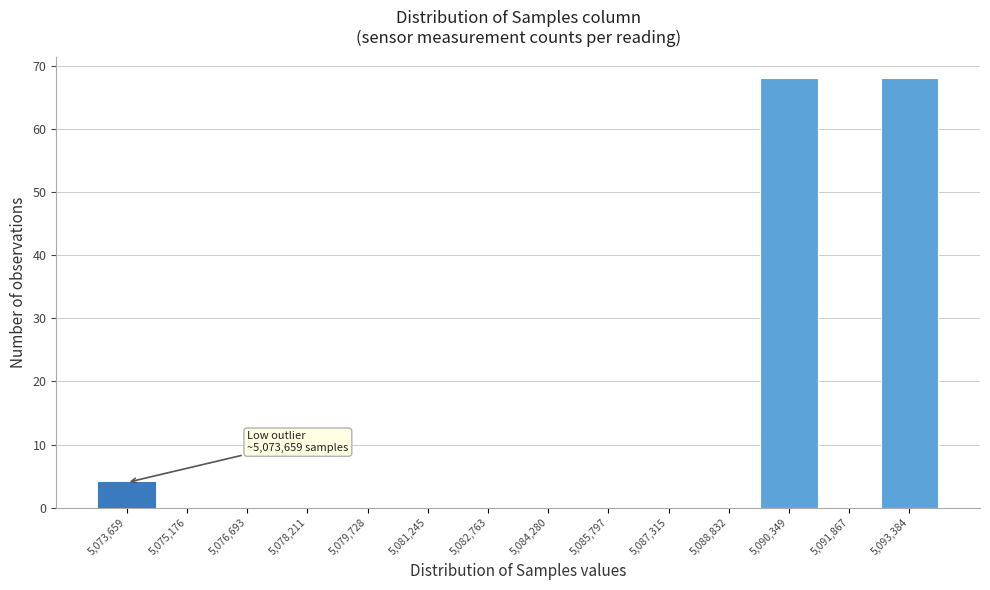

Reading left to right, transcribe all the data shown in this chart.

5,073,659=4	5,075,176=0	5,076,693=0	5,078,211=0	5,079,728=0	5,081,245=0	5,082,763=0	5,084,280=0	5,085,797=0	5,087,315=0	5,088,832=0	5,090,349=68	5,091,867=0	5,093,384=68